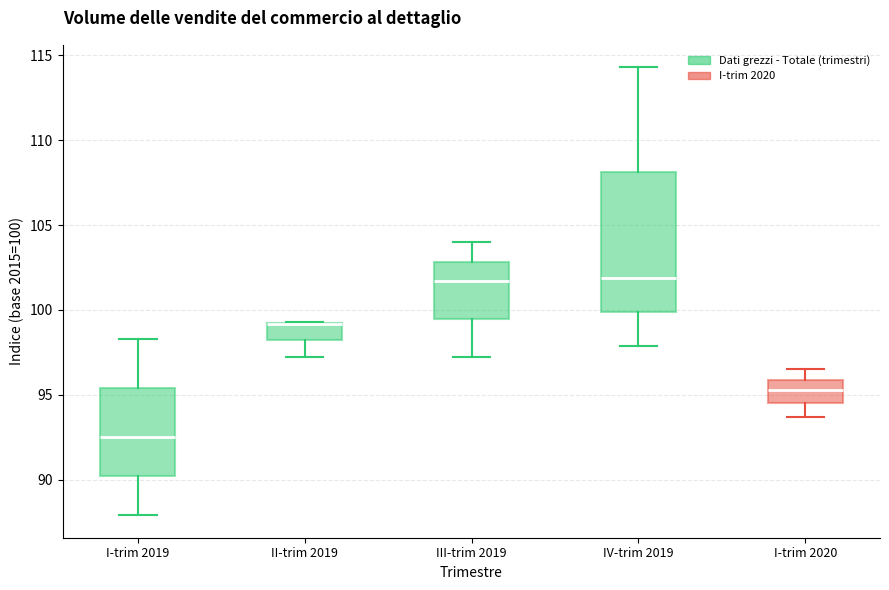

Which box is the tallest, from its lower edge to its upper edge?

IV-trim 2019